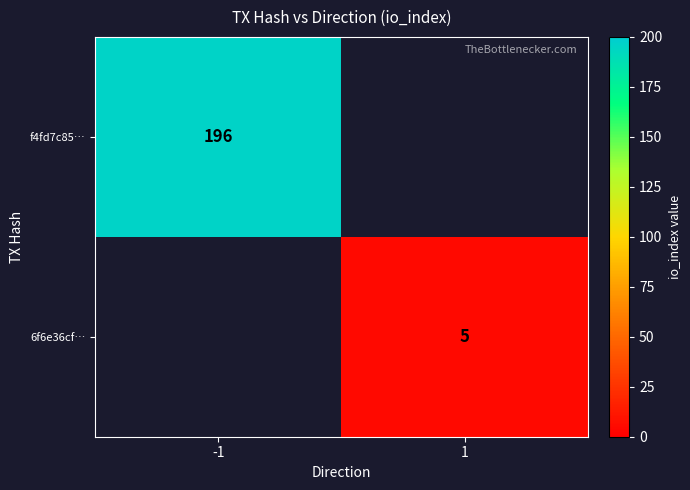

The 6f6e36cf… series shows 5 at 1. True or false?

True